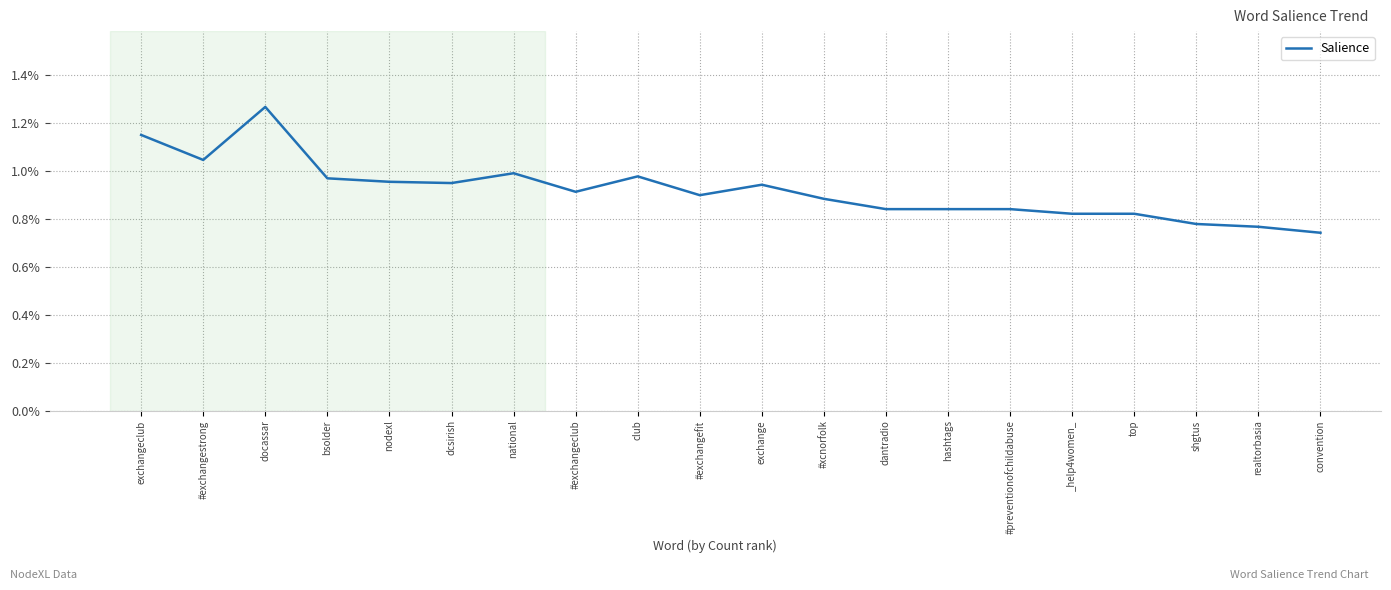

At which category does the chart reach its peak across all series?

docassar